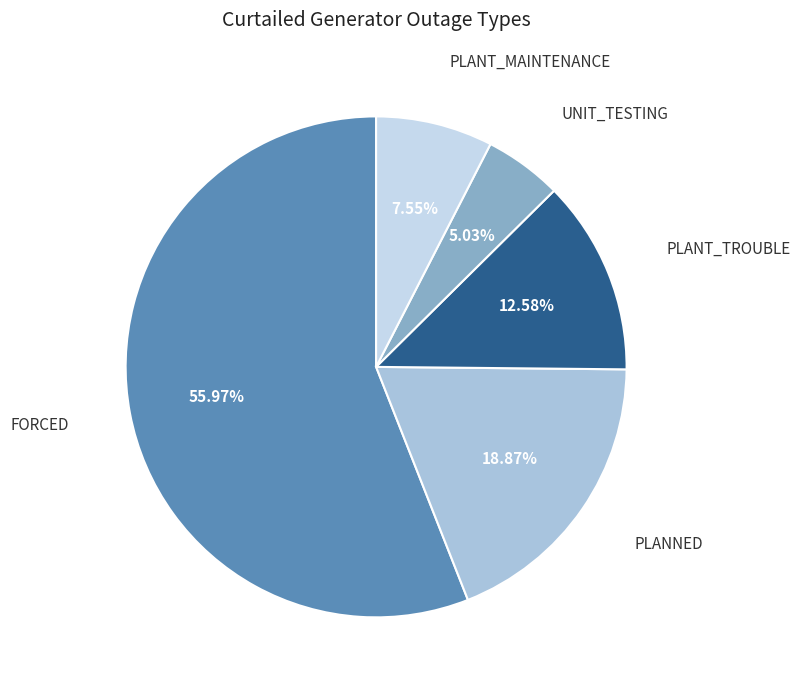

Count the number of slices in the pie.

5